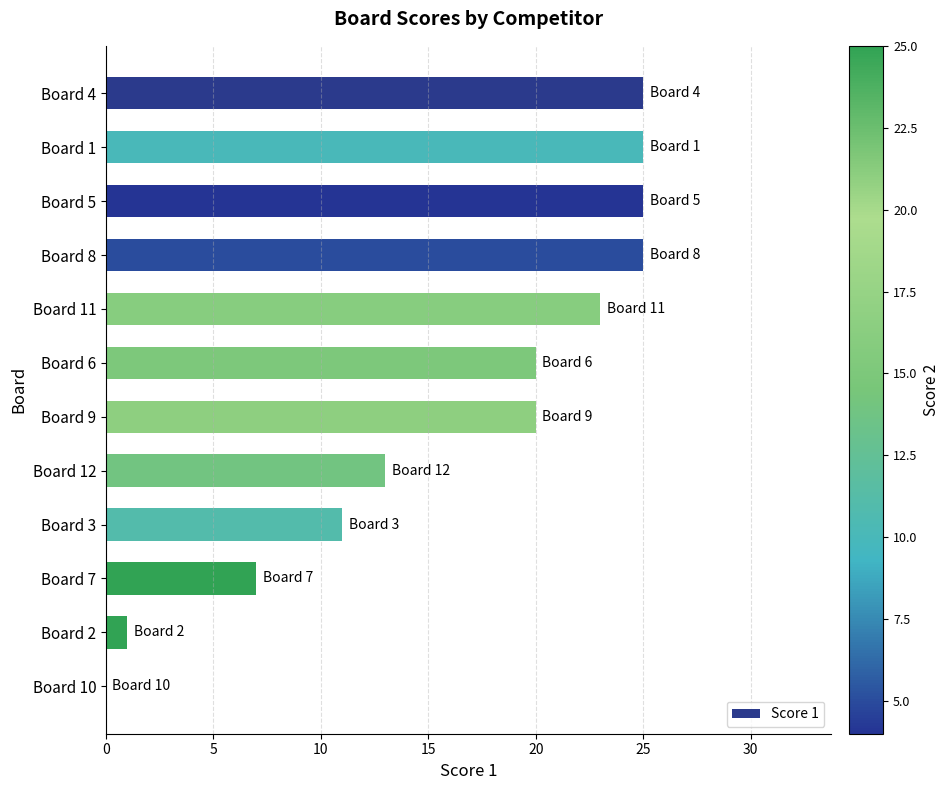

Are the bars horizontal?

Yes